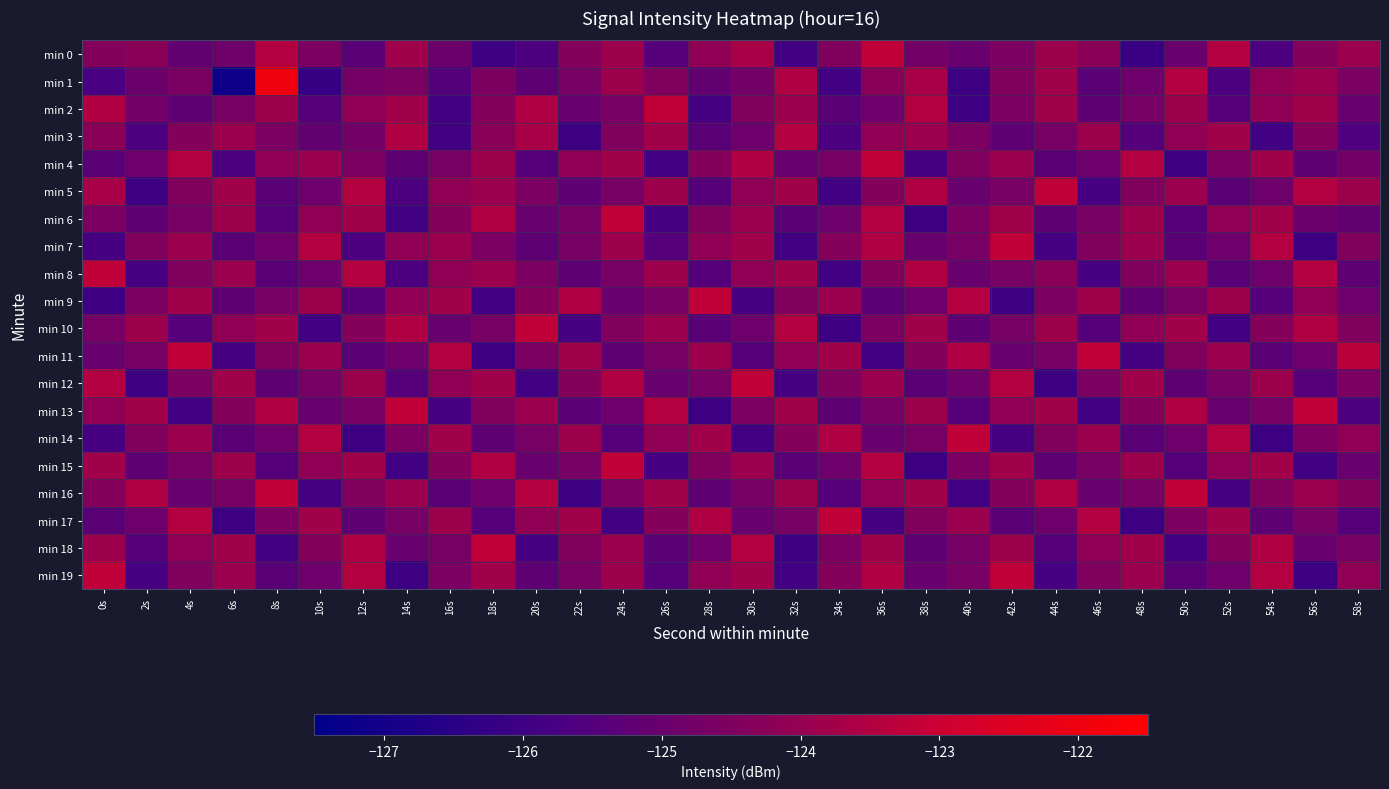

At which category is the sum across all series the highest?

36s